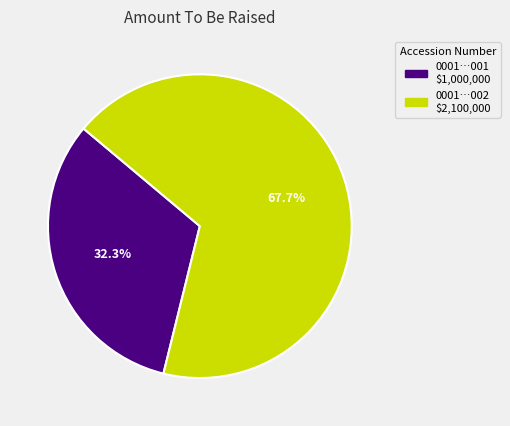

Is there any slice that represents more than half of the pie?

Yes